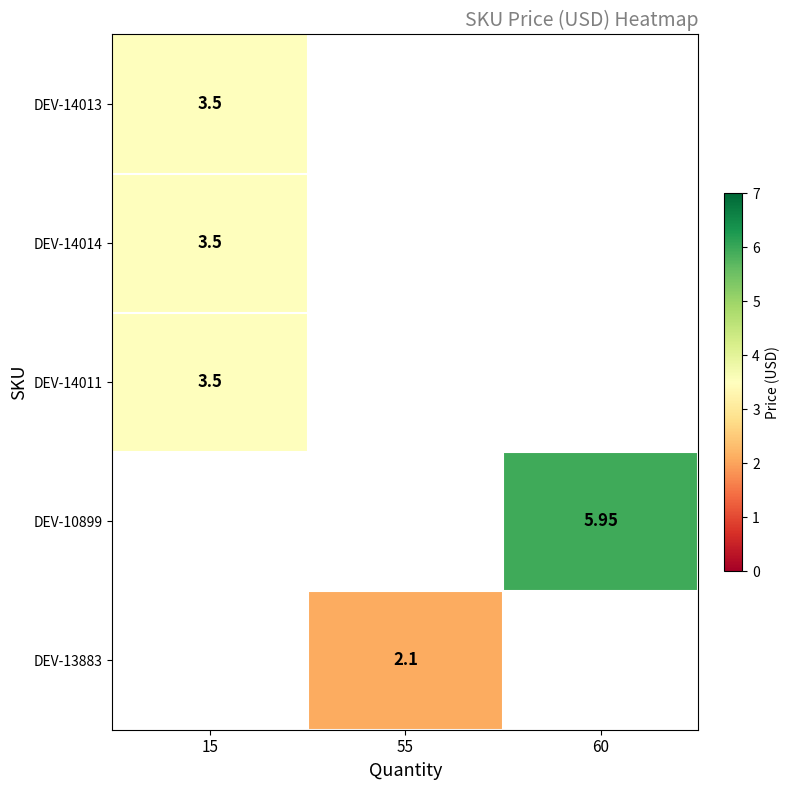

How many values in row_4 are above zero?

1